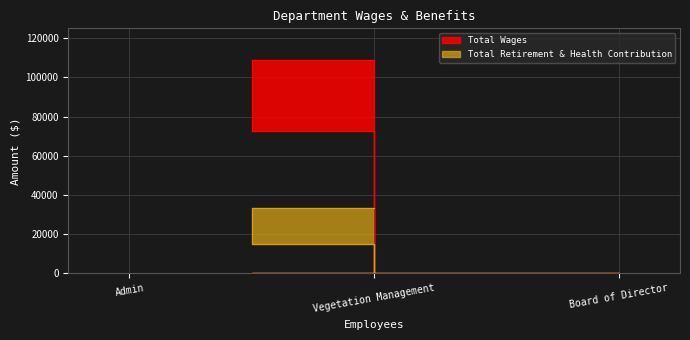

Reading left to right, transcribe all the data shown in this chart.

Total Wages: 108645	72831	0
Total Retirement & Health Contribution: 33532	14934	0